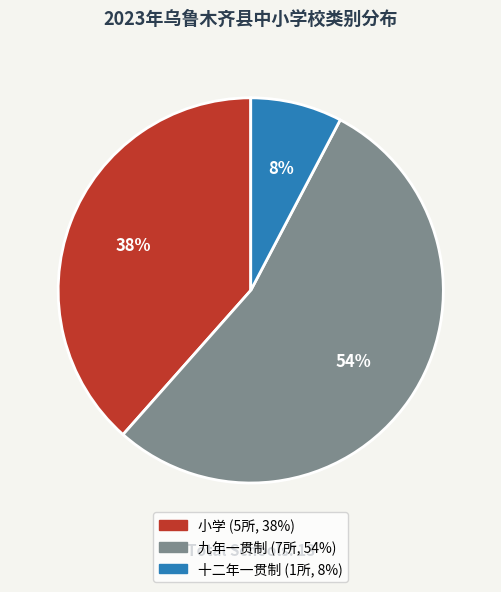

What is the smallest slice in the pie chart?

十二年一贯制